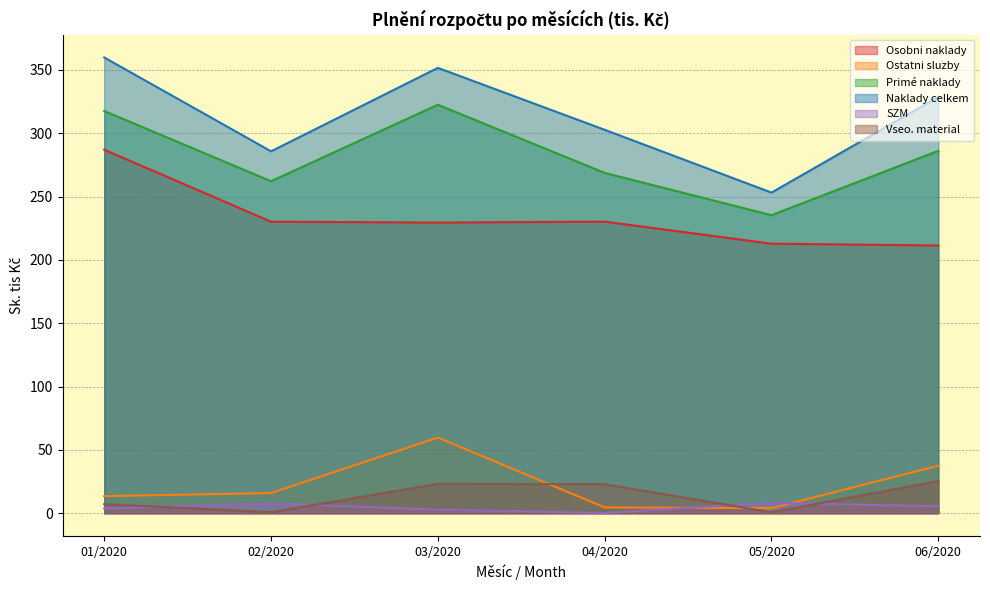

At 06/2020, list the series in order from largest to smallest.

Naklady celkem, Primé naklady, Osobni naklady, Ostatni sluzby, Vseo. material, SZM